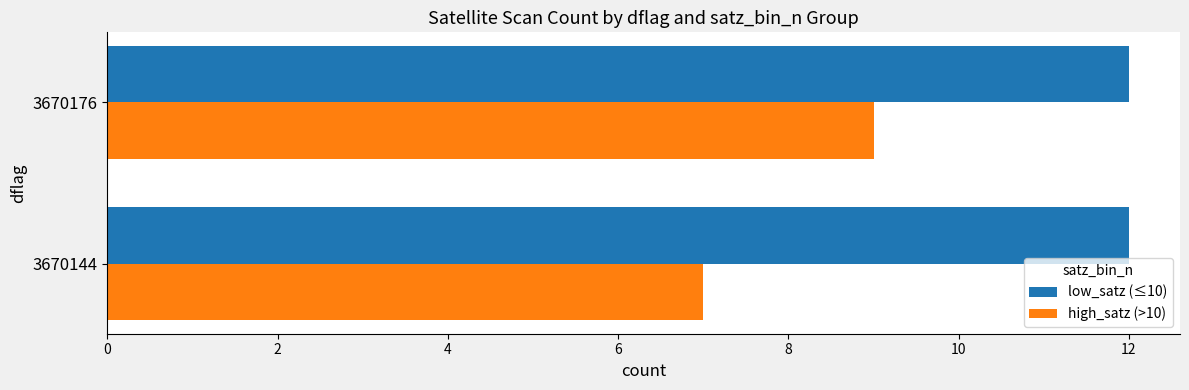

What is the lowest value of the high_satz (>10) series?

7